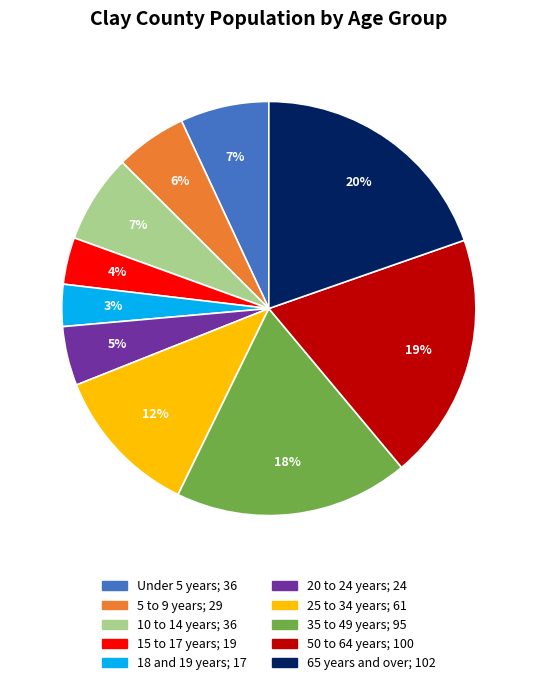

To the nearest percent, what is the average slice percentage?

10%